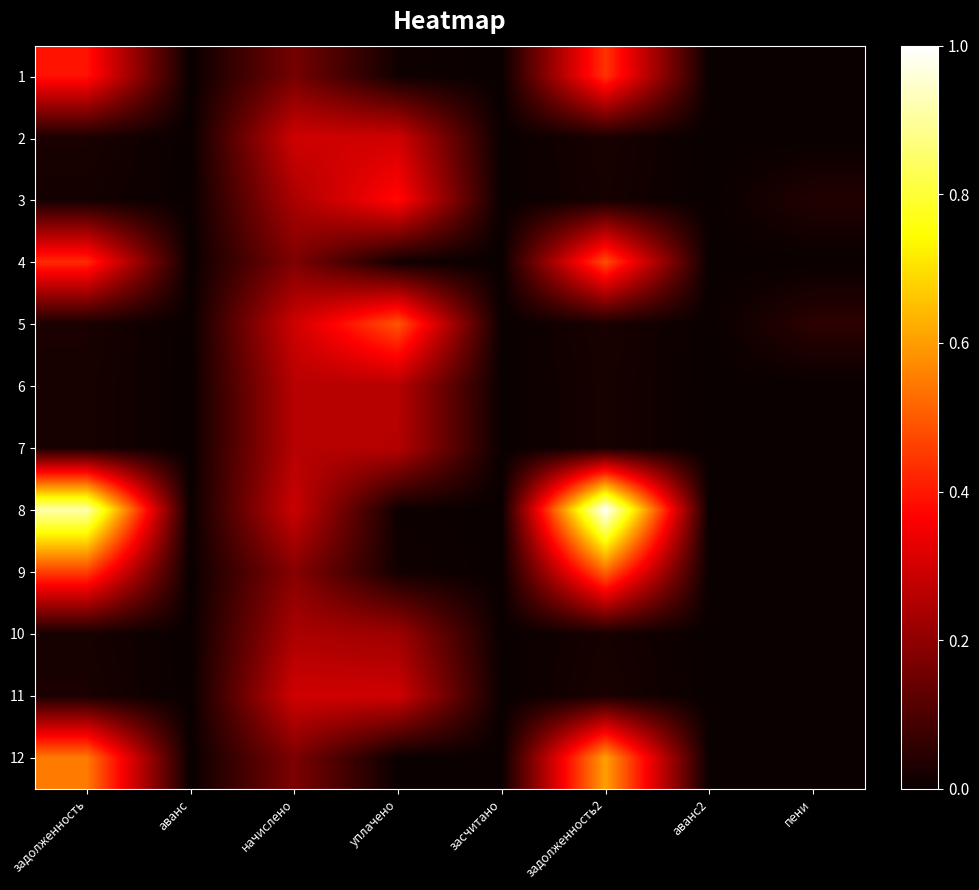

At which category is the sum across all series the highest?

задолженность2